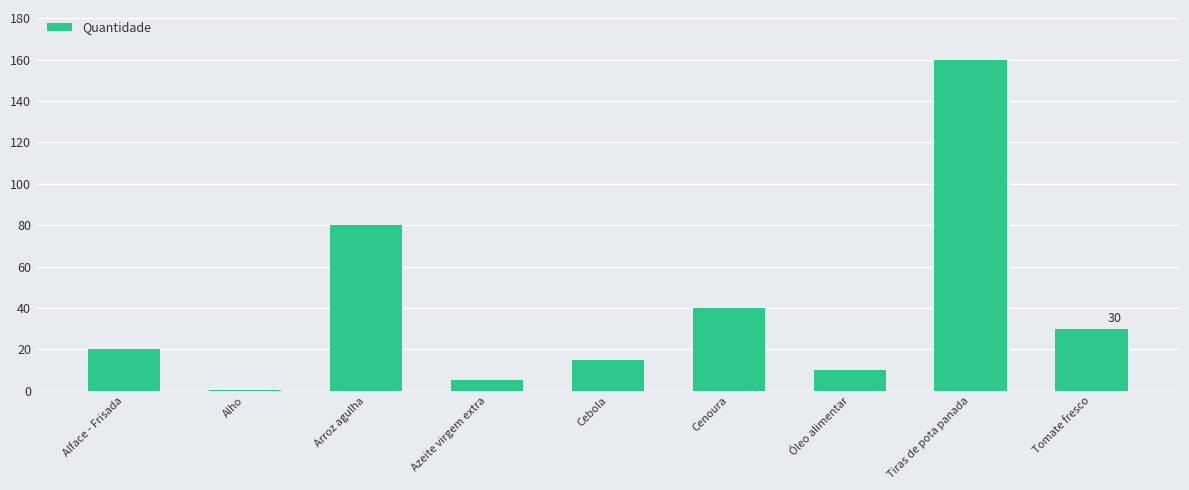

True or false: the data shows 30.0 at Tomate fresco.

True